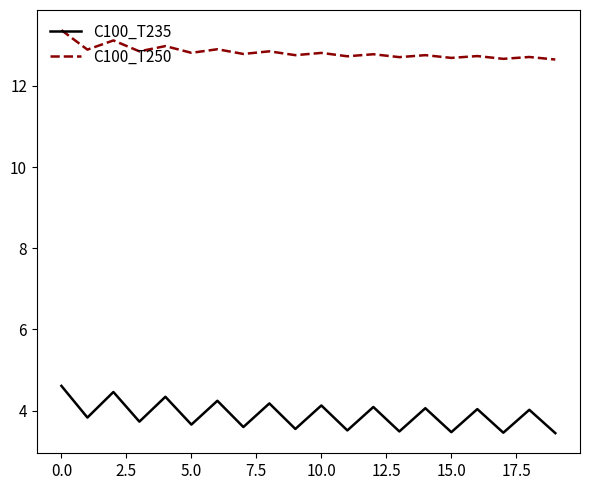

True or false: C100_T250 and C100_T235 cross at least once.

False